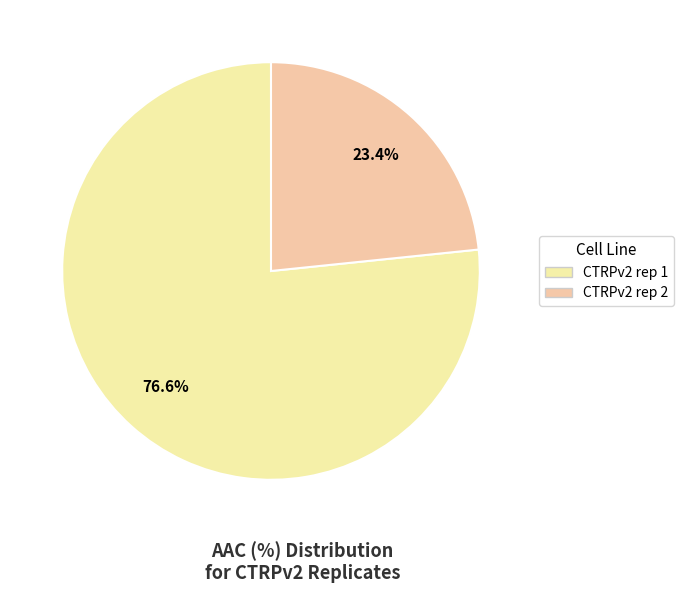

How many segments does this pie chart have?

2